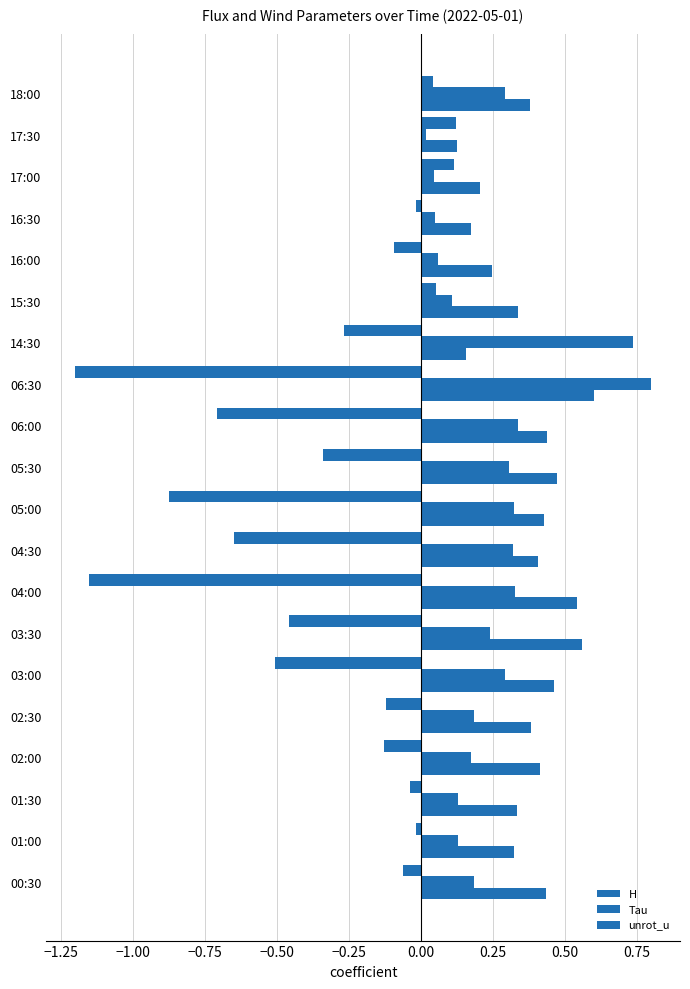

What is the difference between the second highest and second lowest values in the unrot_u series?

0.4